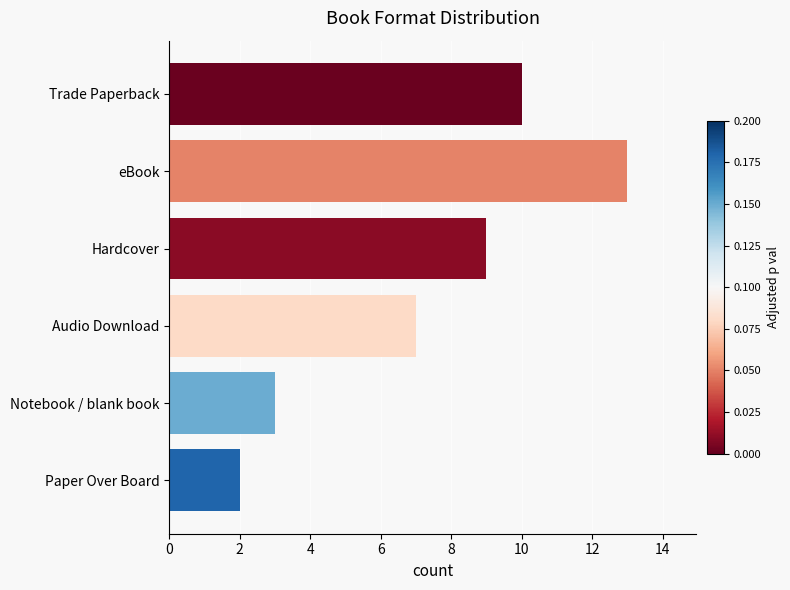

What is the ratio of the value at eBook to the value at Notebook / blank book?

4.3